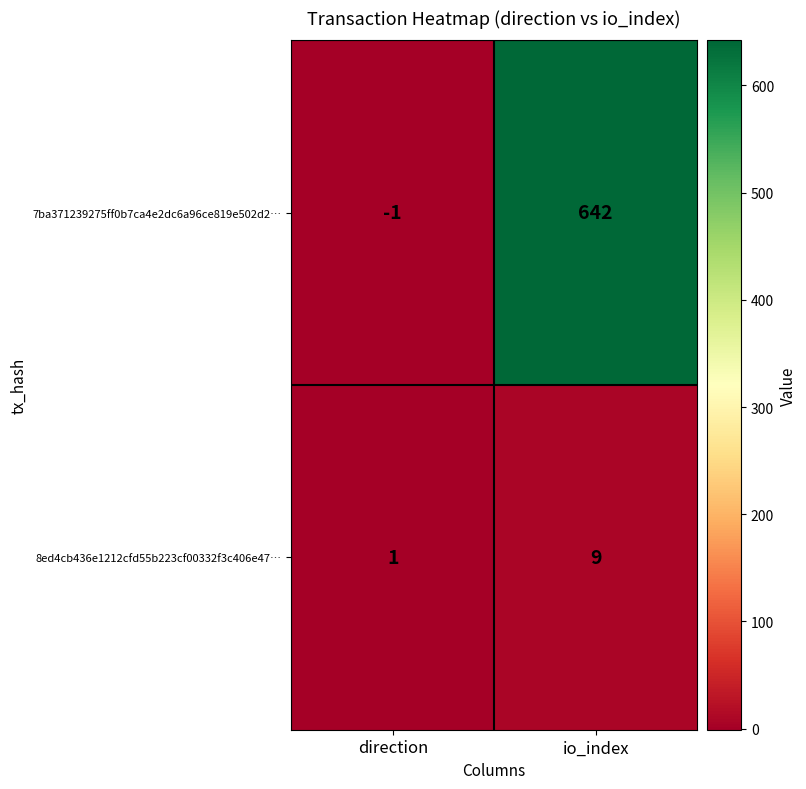

Count the number of data series in this chart.

2